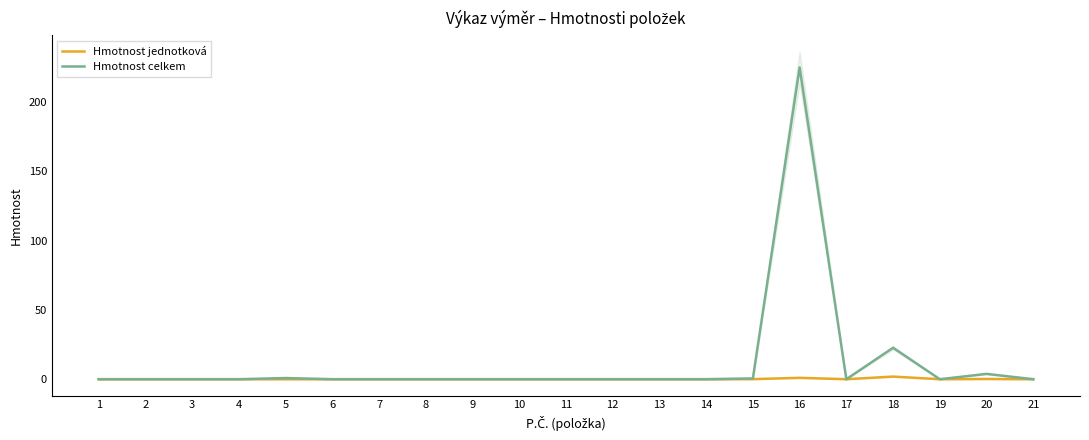

True or false: Hmotnost celkem has more than 1 interior local peaks.

True